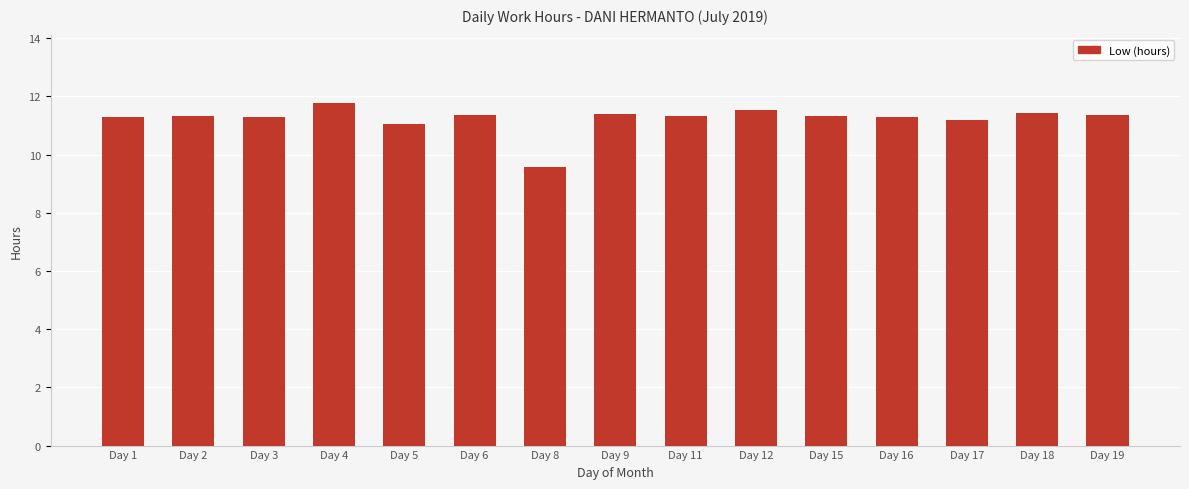

Are the bars horizontal?

No